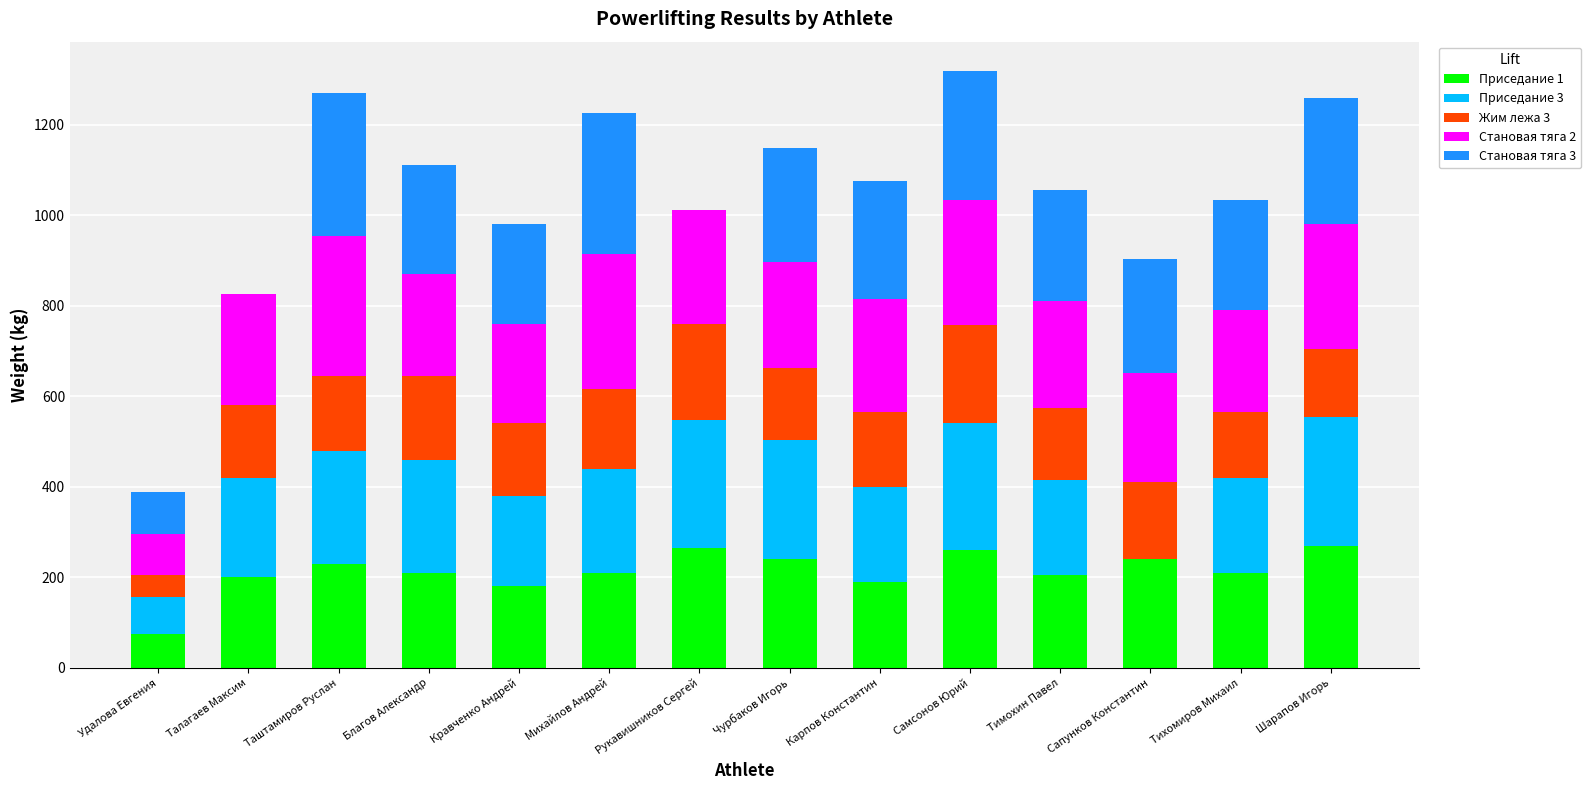

What is the maximum value for Приседание 1?

270.0